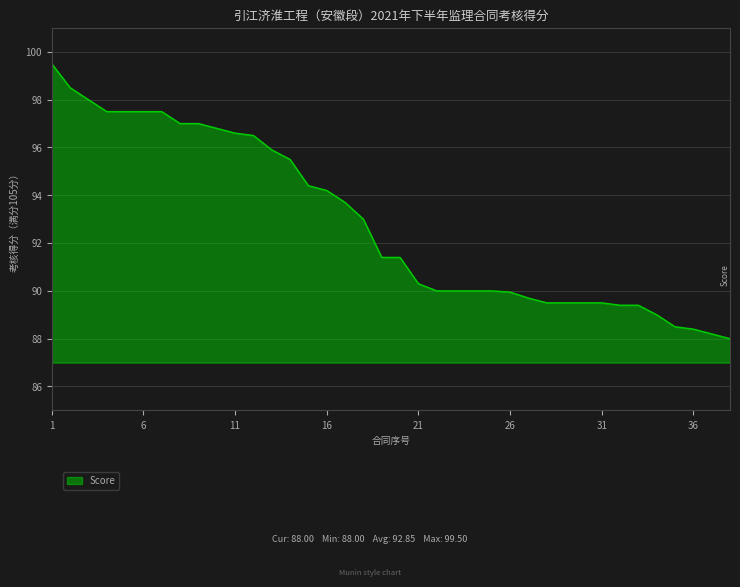

How many lines are shown in the chart?

1